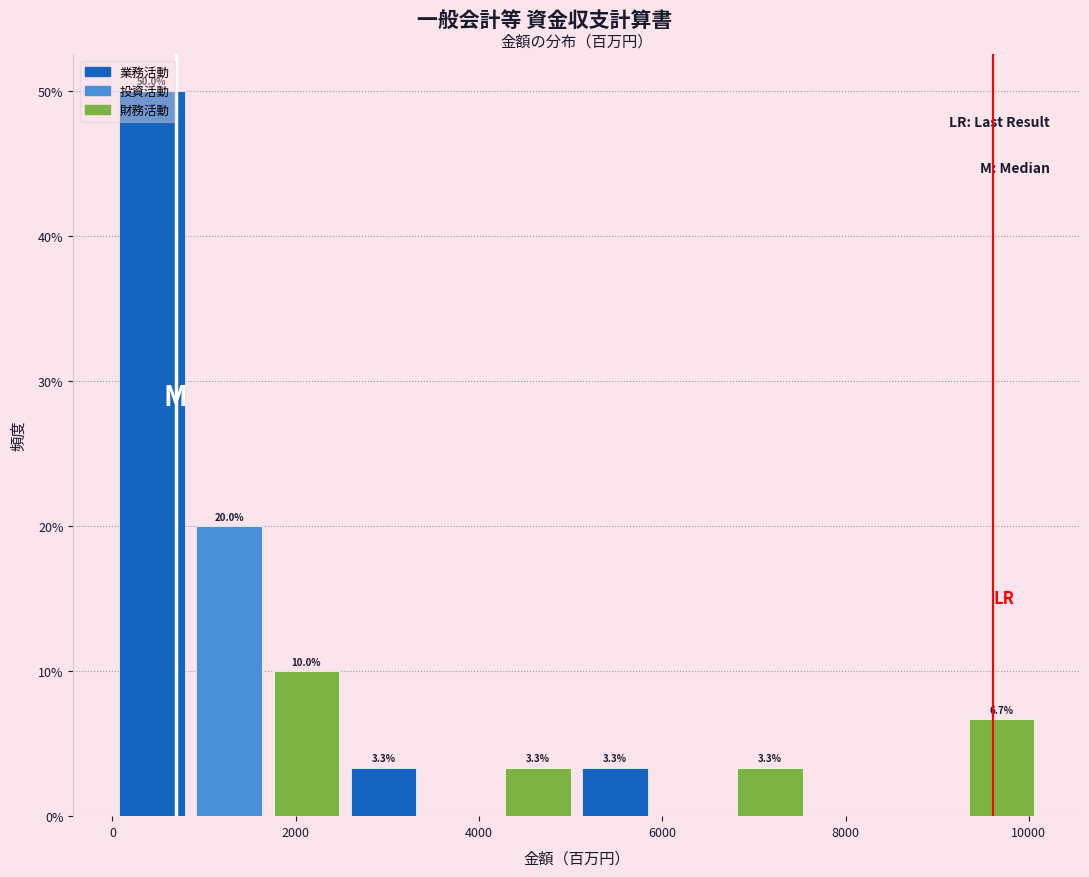

Over which range of the x-axis is the bar tallest?

0 to 800